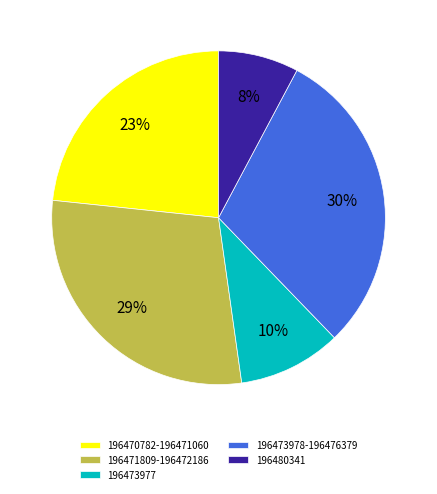

How many slices are in this pie chart?

5